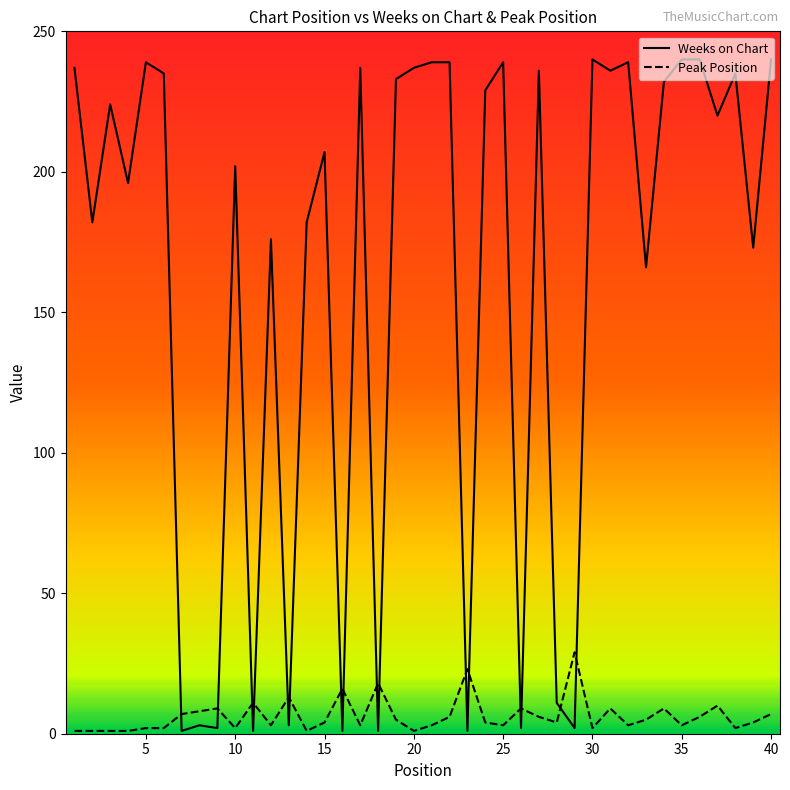

What is the difference between the maximum and minimum values in the Peak Position series?

28